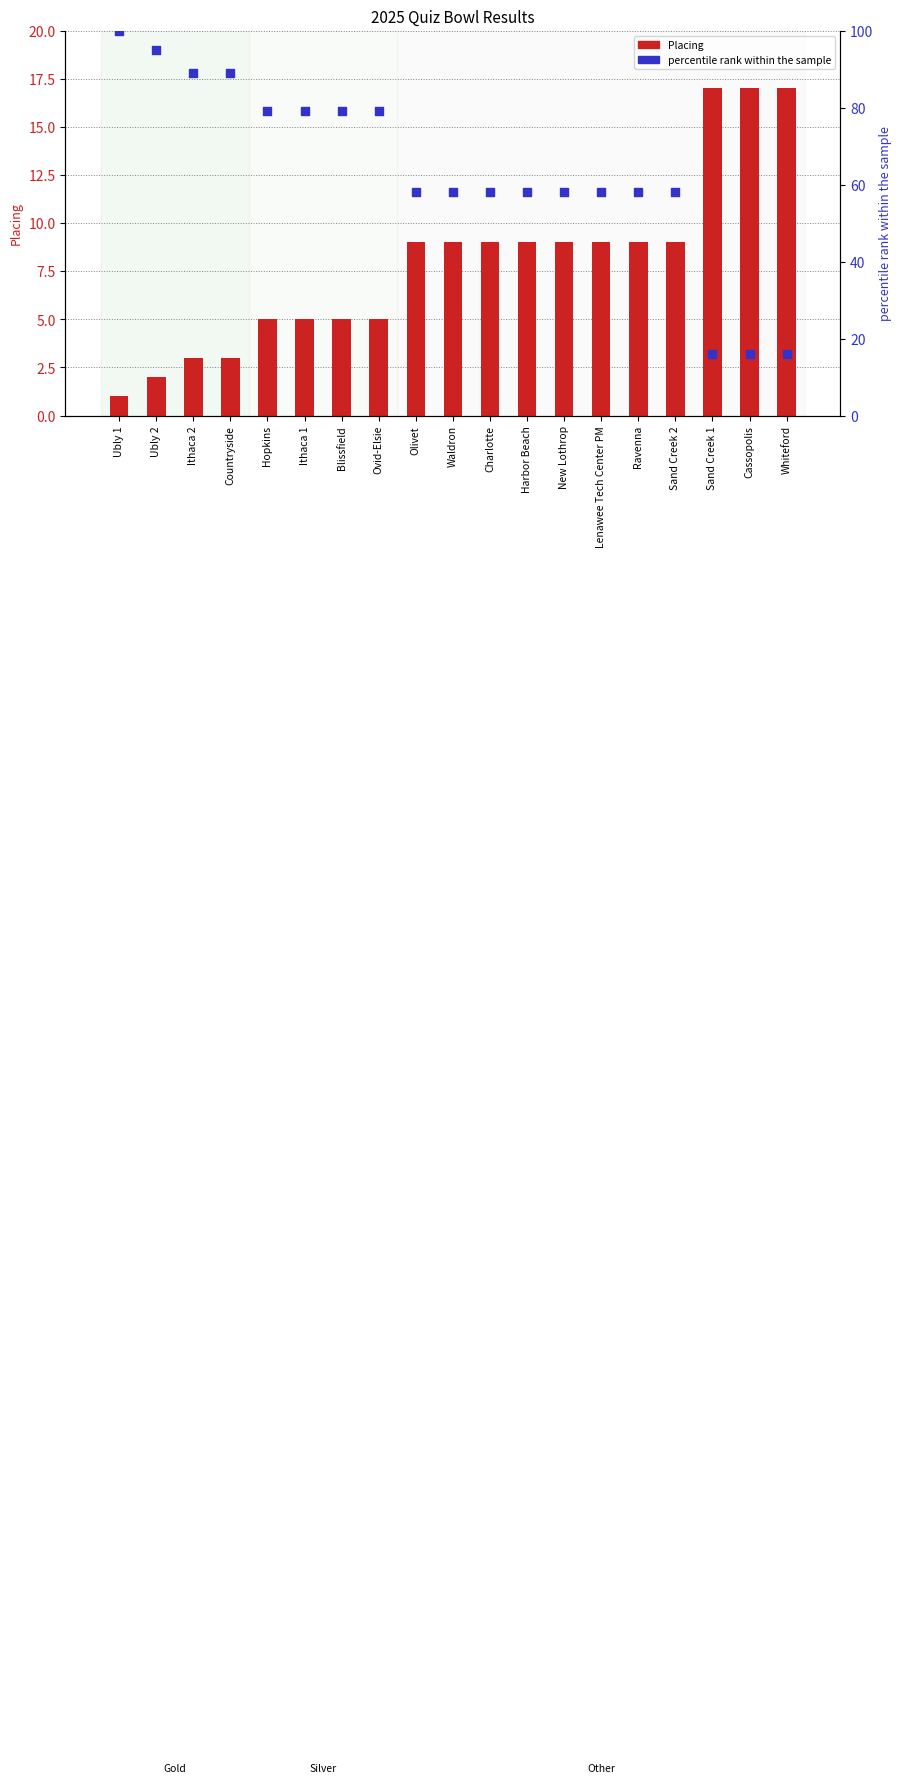

Which series reaches the minimum Y coordinate?

Placing